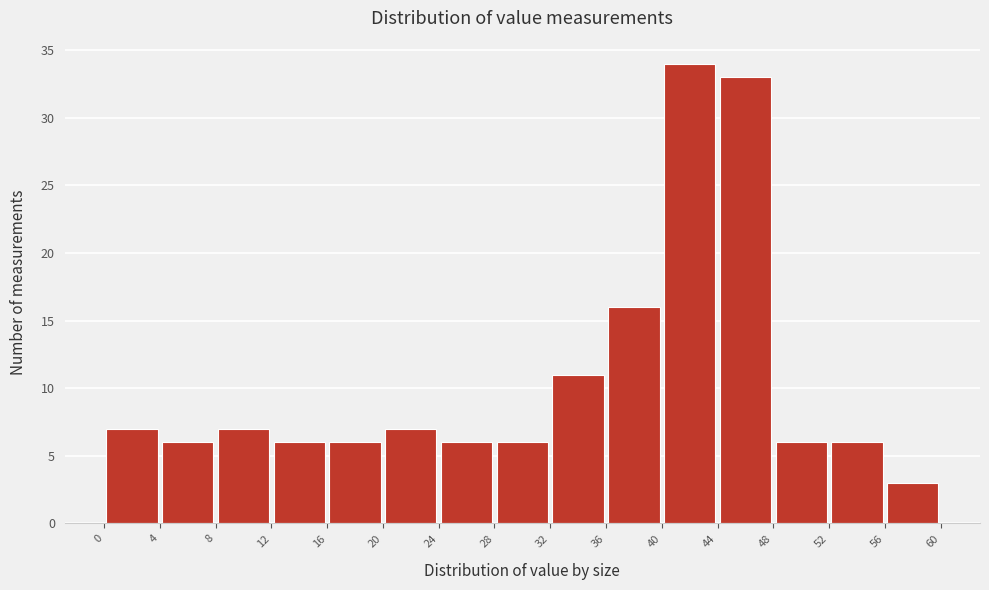

Reading left to right, transcribe this chart: for each bar, give the range it covers on the x-axis and its height. The values are not printed on the chart, so give them approximately, as read against the axis.

0 to 4: 7
4 to 8: 6
8 to 12: 7
12 to 16: 6
16 to 20: 6
20 to 24: 7
24 to 28: 6
28 to 32: 6
32 to 36: 11
36 to 40: 16
40 to 44: 34
44 to 48: 33
48 to 52: 6
52 to 56: 6
56 to 60: 3